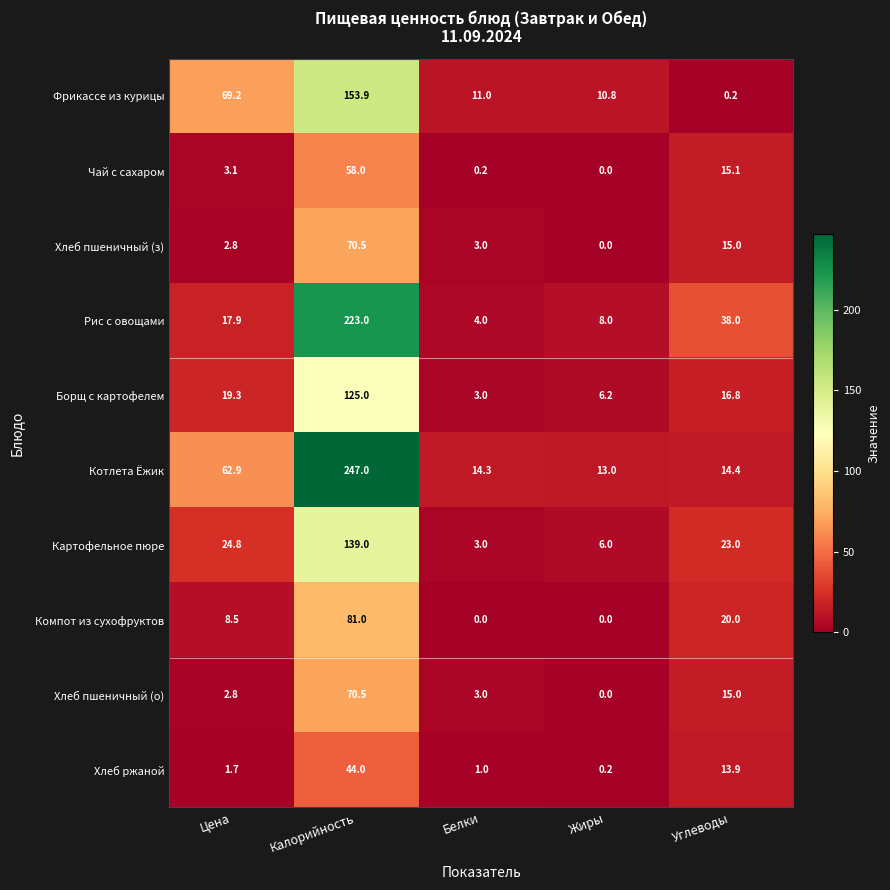

The Компот из сухофруктов series shows 0.0 at Белки. True or false?

True